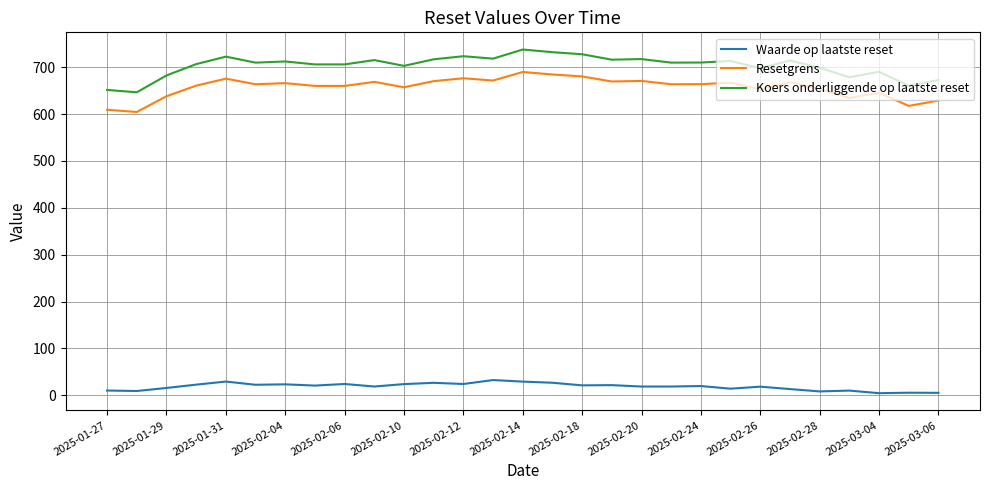

What is the highest value of the Waarde op laatste reset series?

32.3